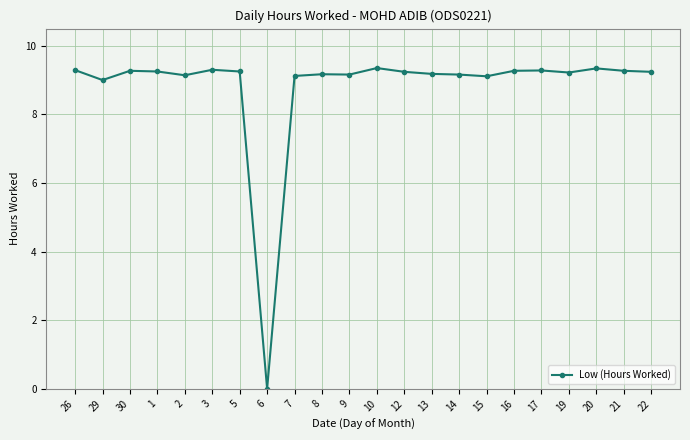

True or false: there are more than 0 points higher than both neighbors.

True